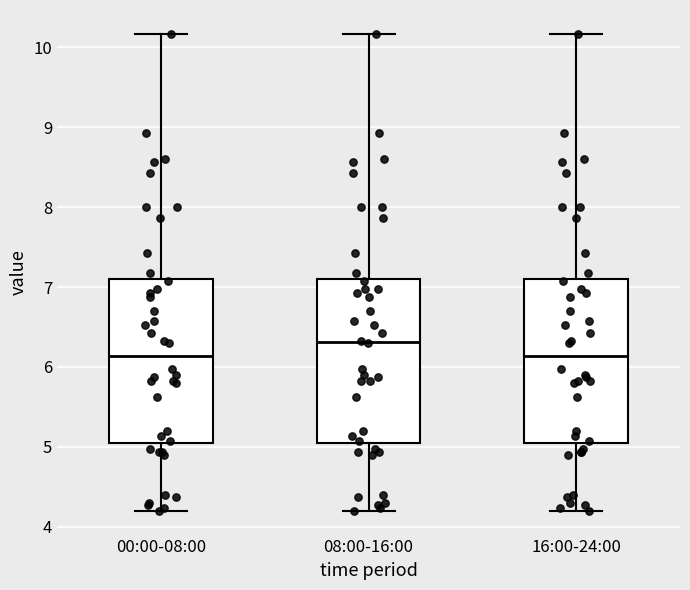

Reading left to right, read every box against the y-axis: the position of its median line, the range the box covers, and the ends of its whiskers. The values are not printed on the chart, so give them approximately, as read against the axis.

00:00-08:00: median 6.1, box 5.0 to 7.1, whiskers 4.2 to 10.2
08:00-16:00: median 6.3, box 5.0 to 7.1, whiskers 4.2 to 10.2
16:00-24:00: median 6.1, box 5.0 to 7.1, whiskers 4.2 to 10.2